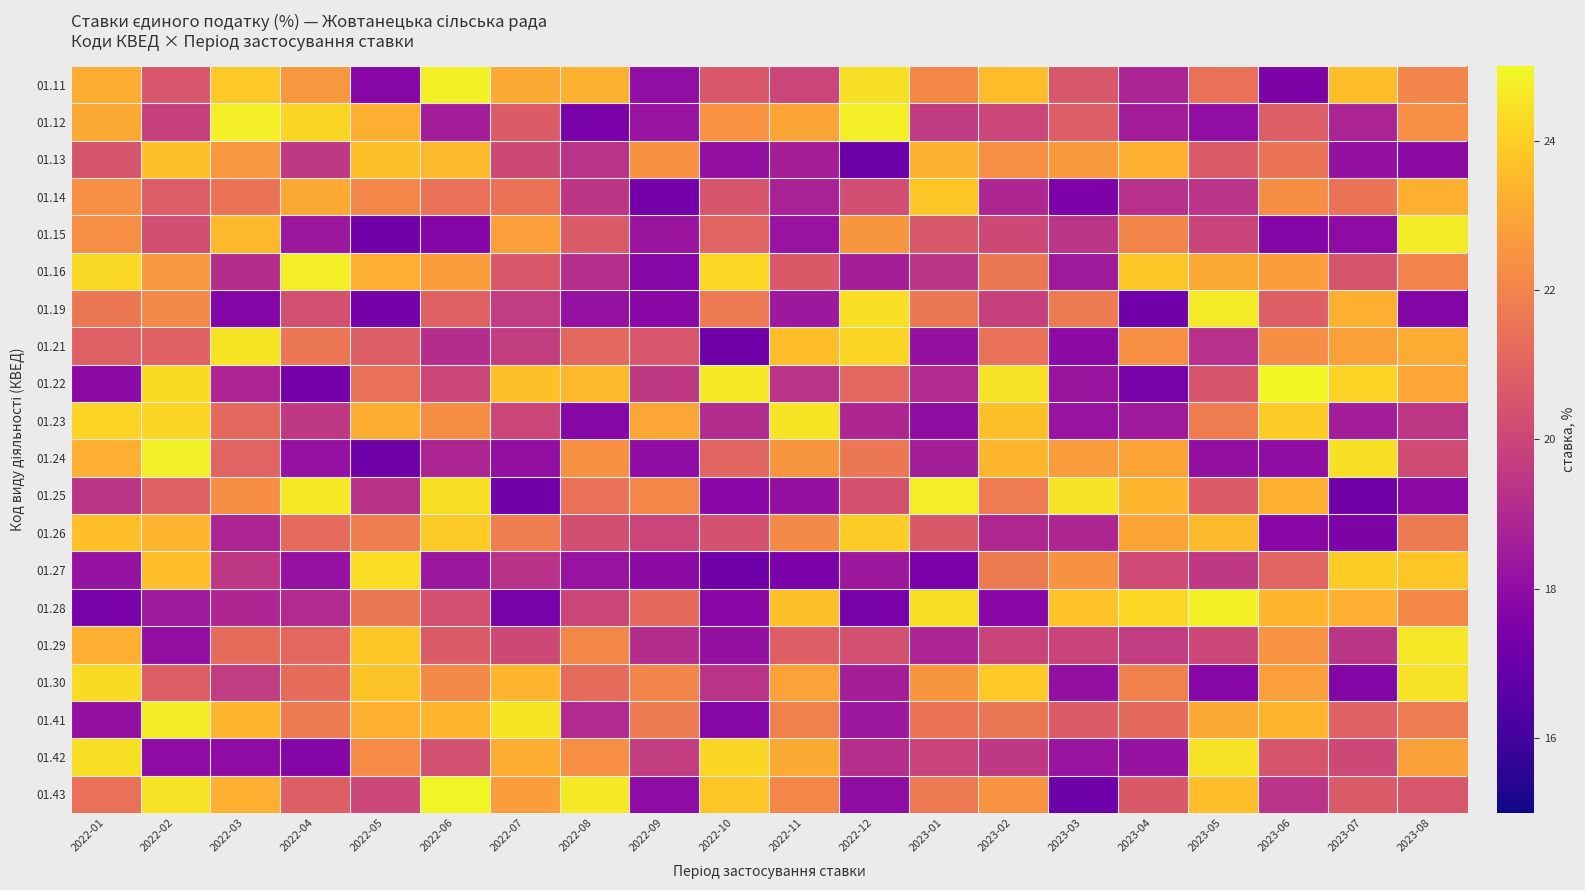

List the series in order of their peak value, lowest first.

01.13, 01.14, 01.26, 01.27, 01.30, 01.42, 01.23, 01.21, 01.29, 01.19, 01.41, 01.15, 01.25, 01.16, 01.12, 01.24, 01.11, 01.28, 01.43, 01.22